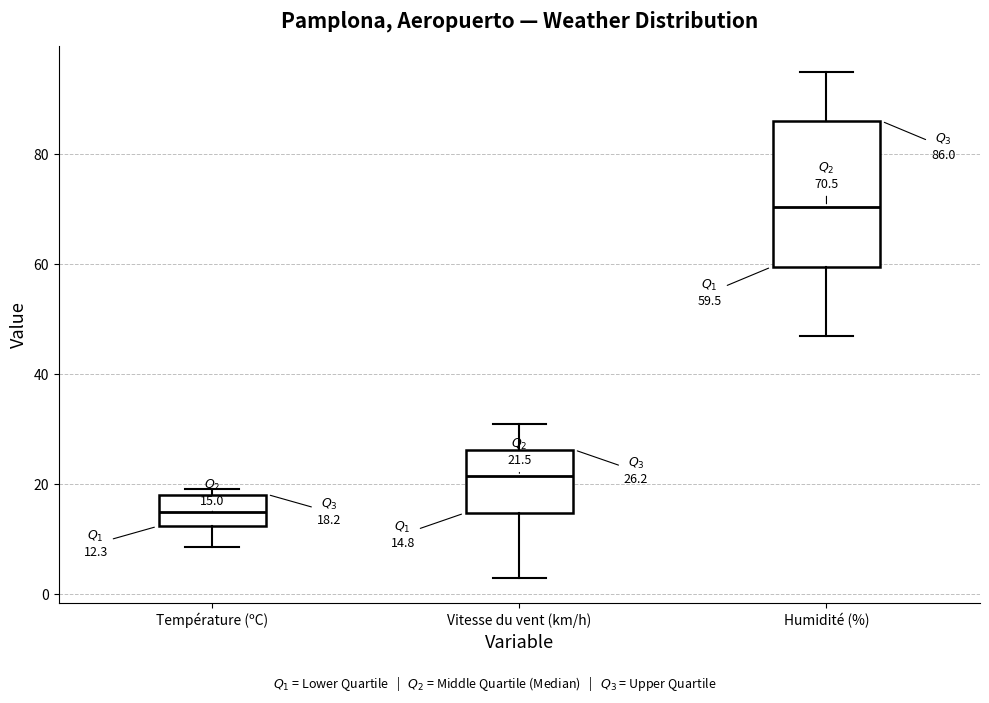

Which box's median line is the lowest?

Température (ºC)